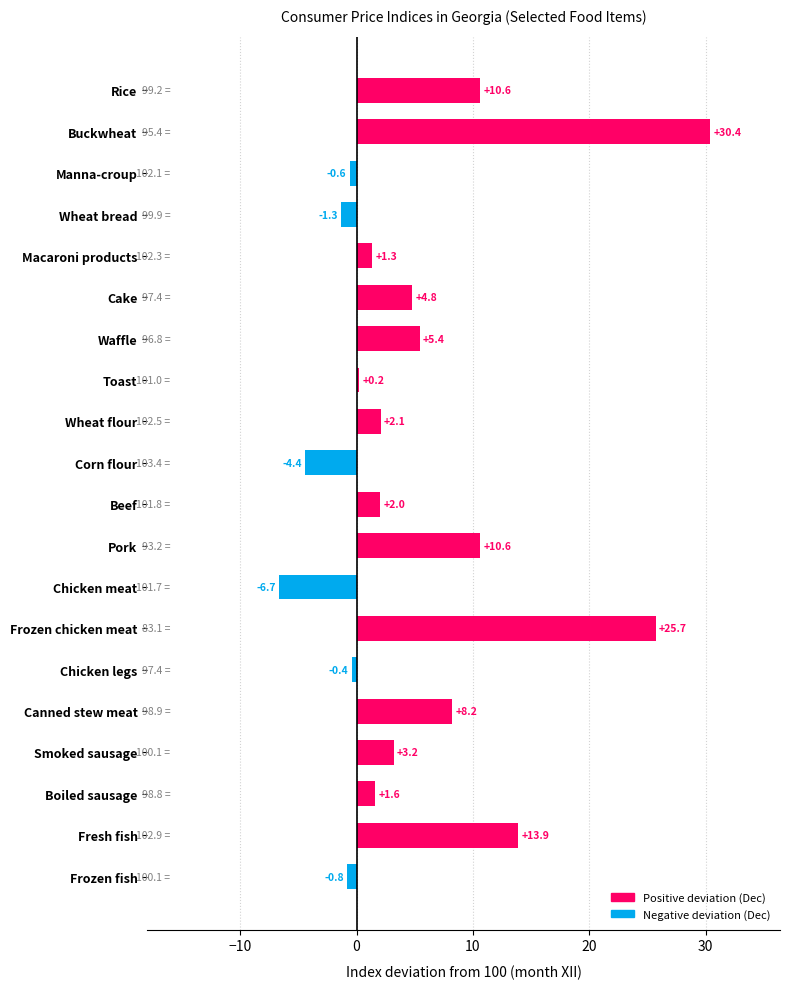

What is the approximate value at Beef?

2.0